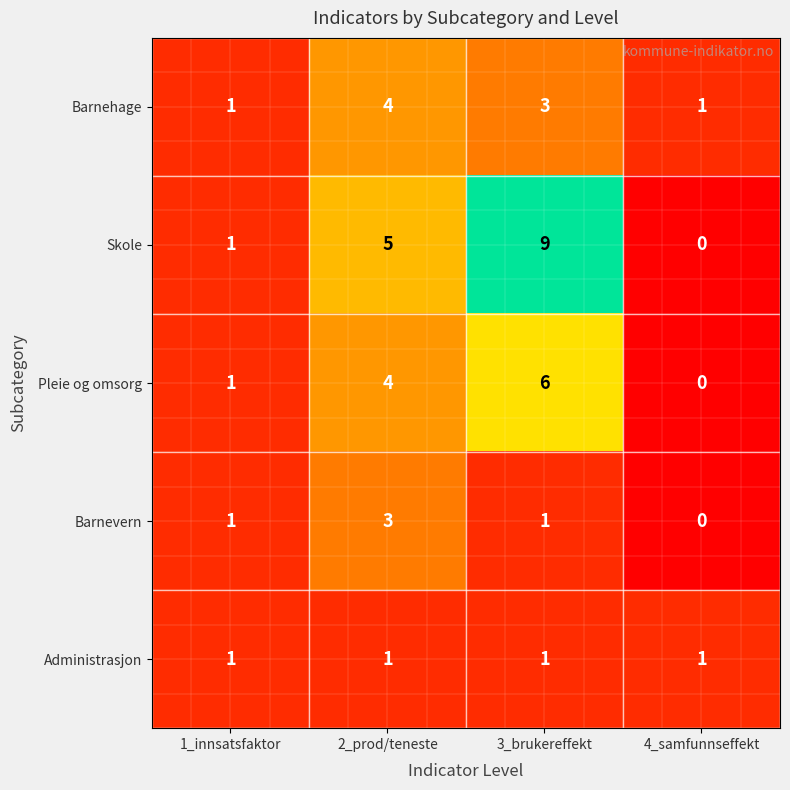

What is the highest value of the Barnehage series?

4